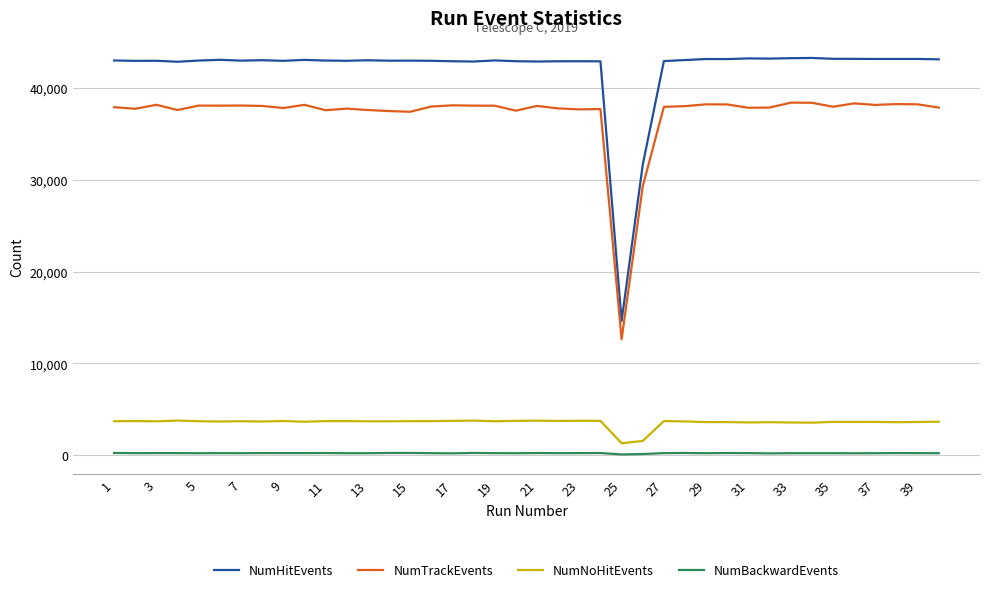

Which series has the largest total across all categories?

NumHitEvents